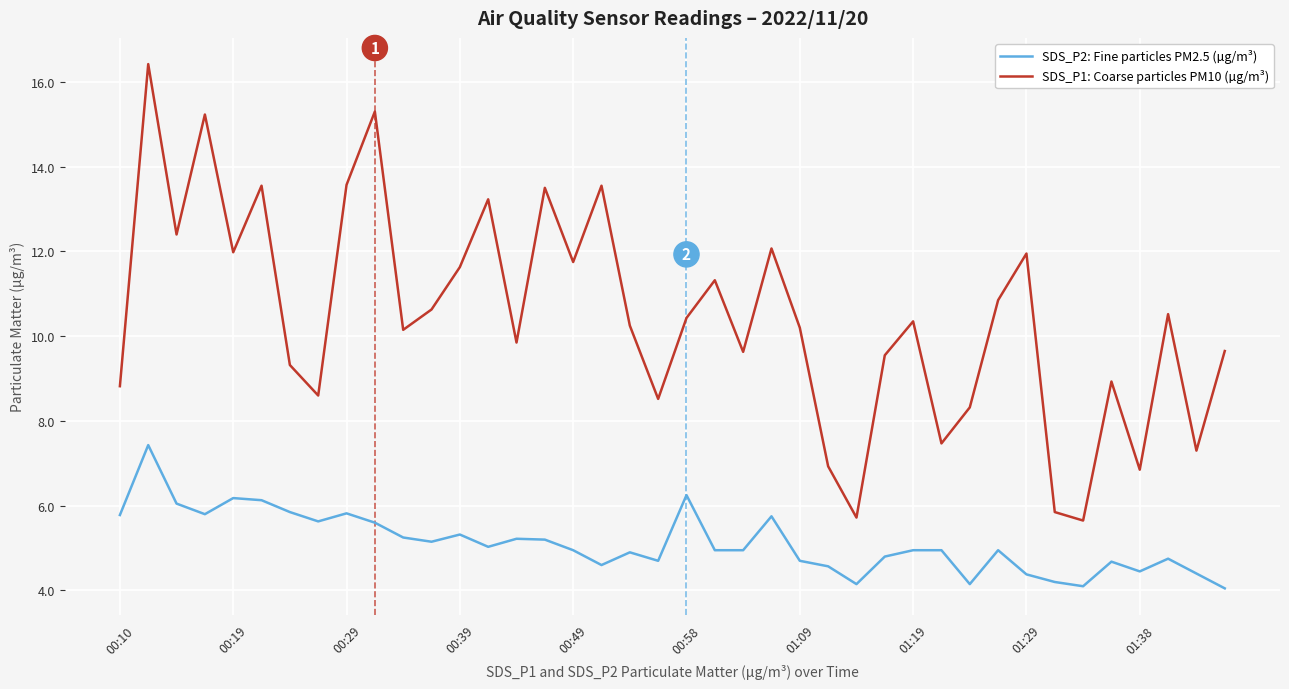

Which series has the largest total across all categories?

SDS_P1: Coarse particles PM10 (µg/m³)